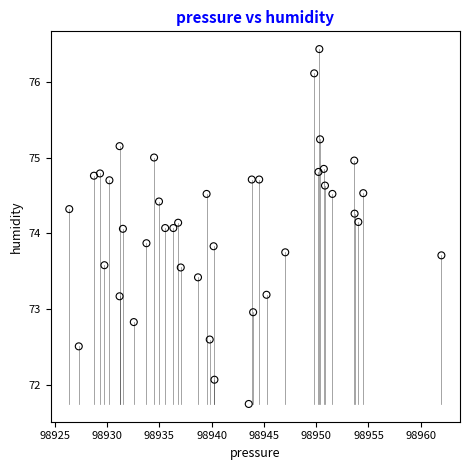

What is the range of X values (max minus min)?

35.6